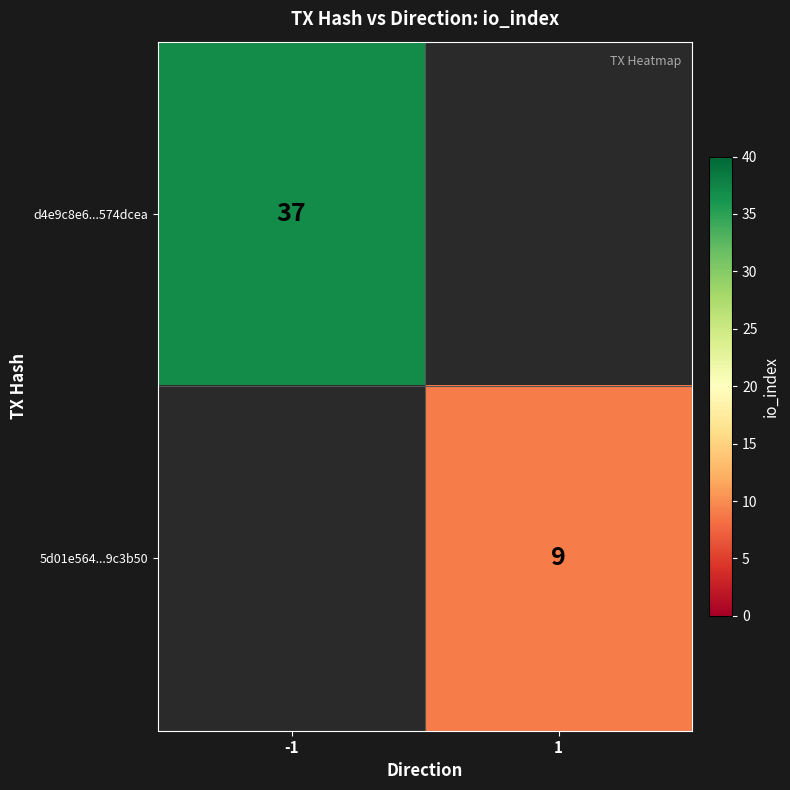

At which category does the chart reach its peak across all series?

-1